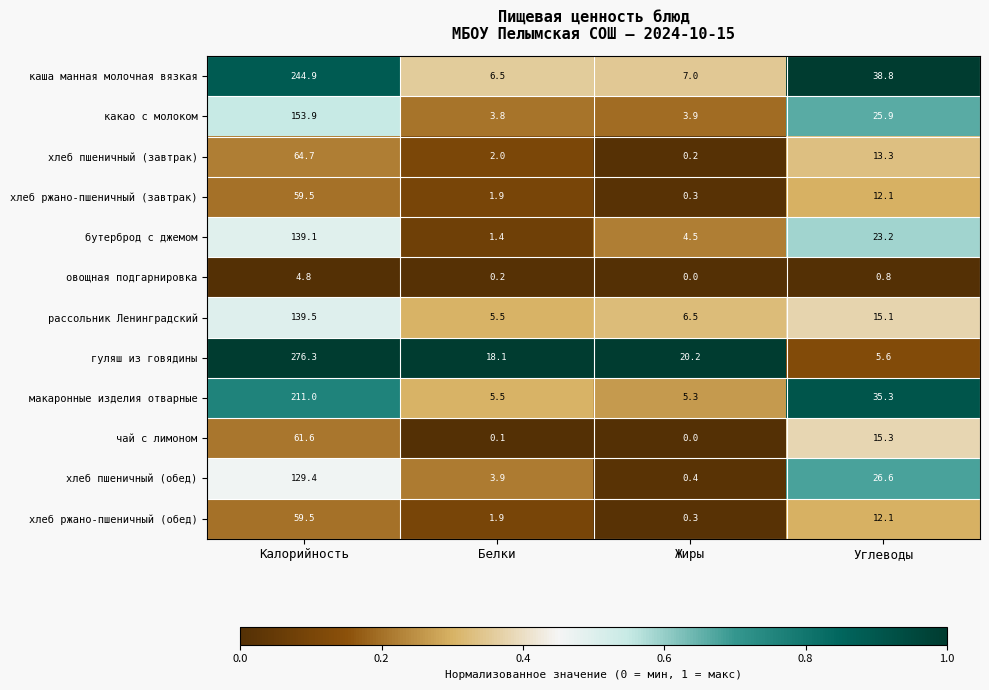

The хлеб пшеничный (завтрак) series shows 2.6 at Белки. True or false?

False